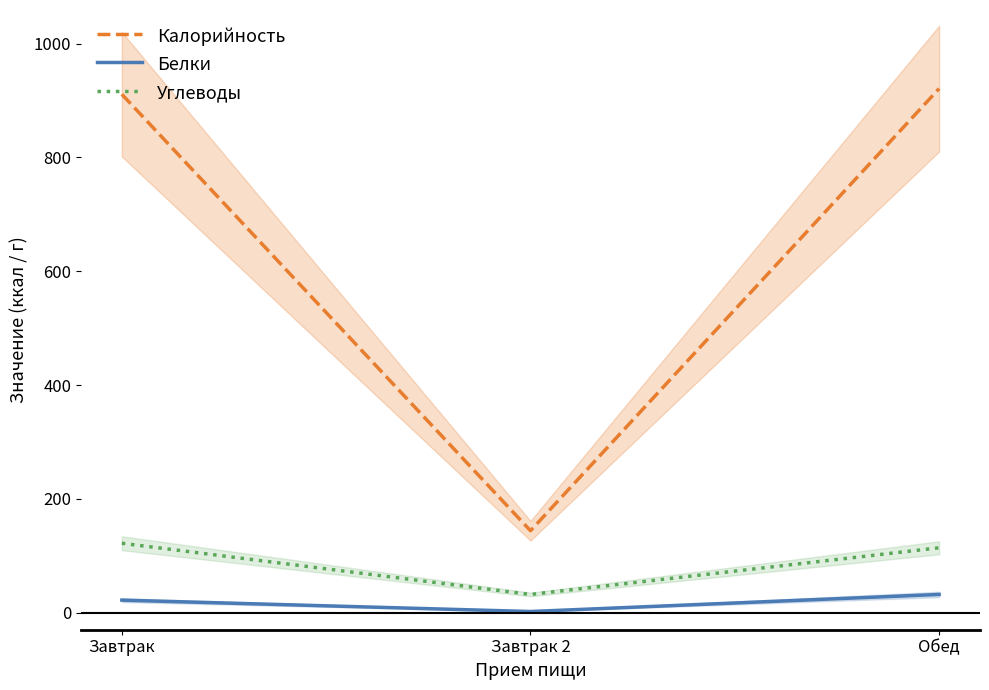

How many Белки values are between 2 and 32?

3